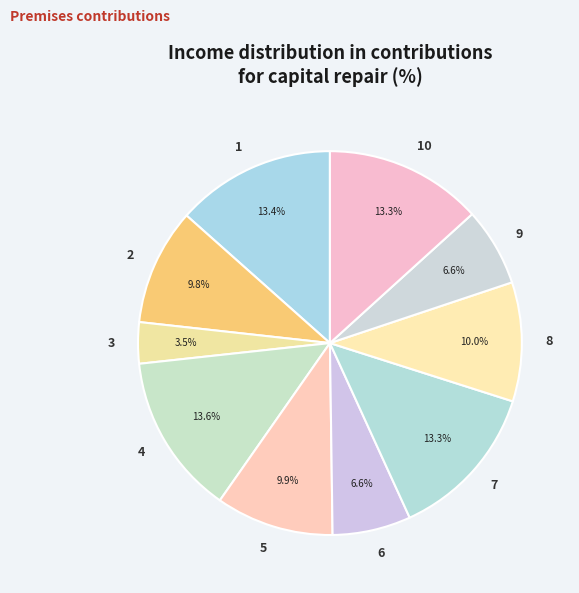

To the nearest percent, what is the difference between the 7 and 6 slice percentages?

7%